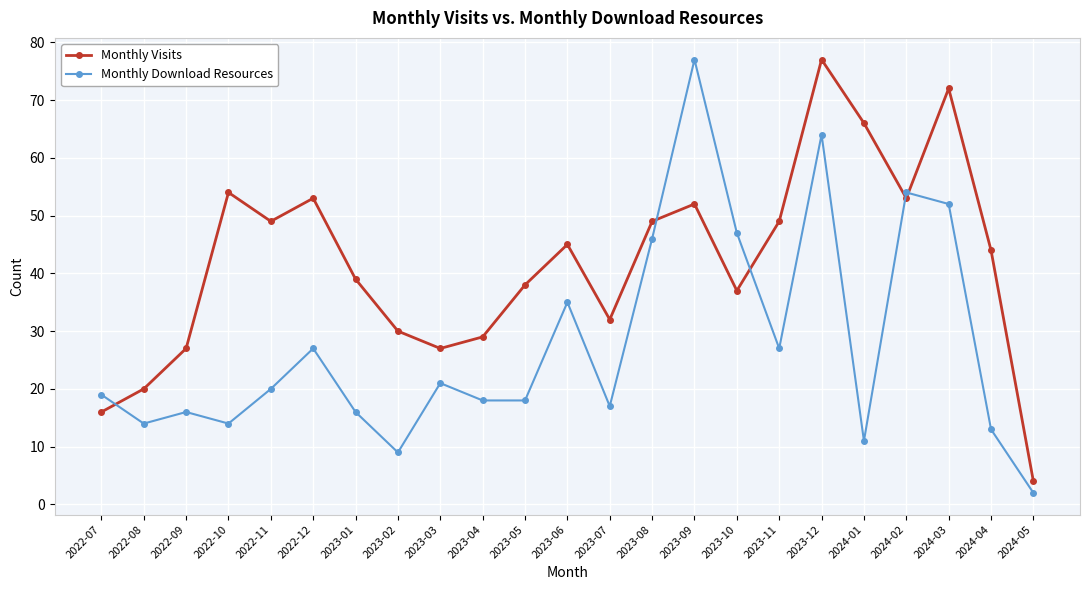

What is the difference between the highest and lowest values at 2023-09?

25